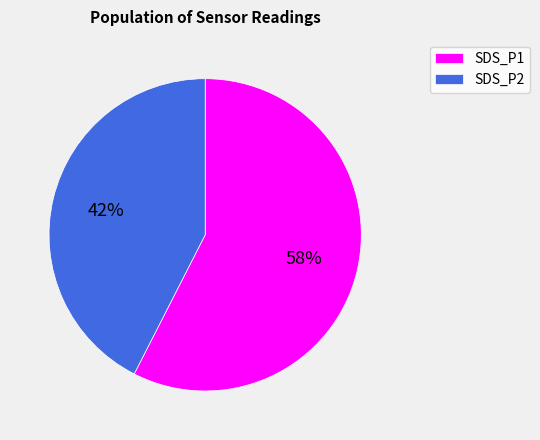

How many slices are in this pie chart?

2